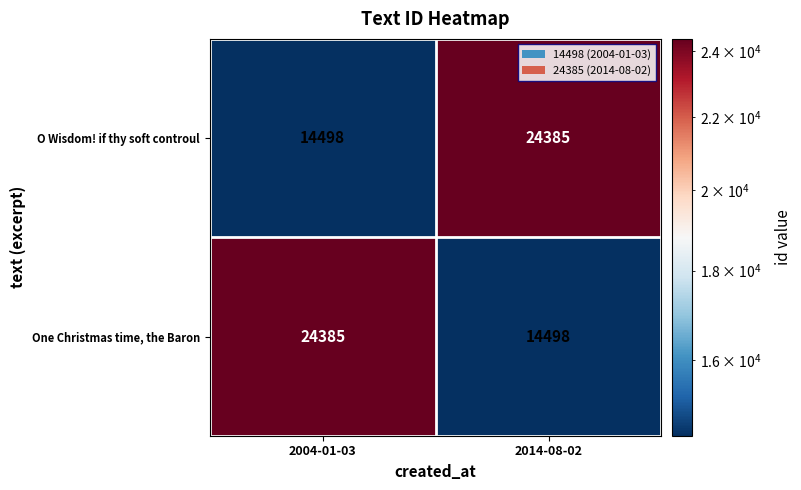

What is the spread (max minus min) of values at 2014-08-02?

9887